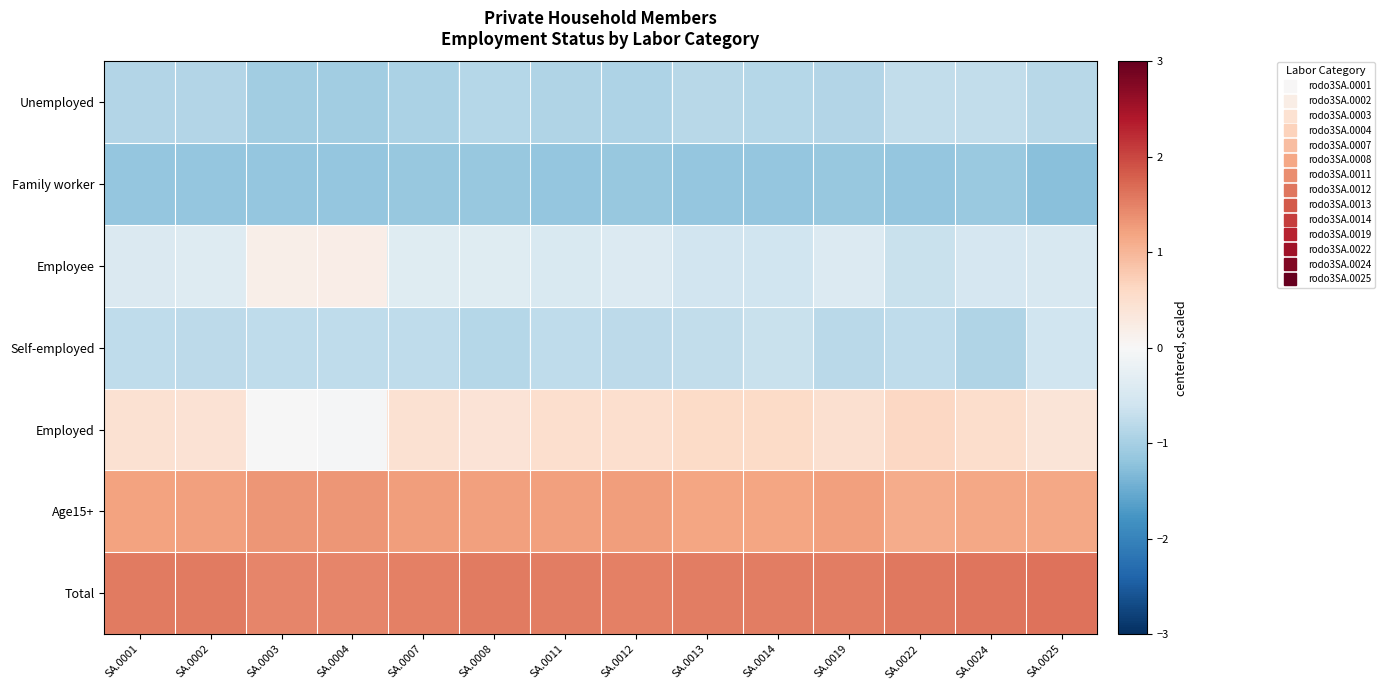

Which series changed the most between SA.0003 and SA.0019?

Employee